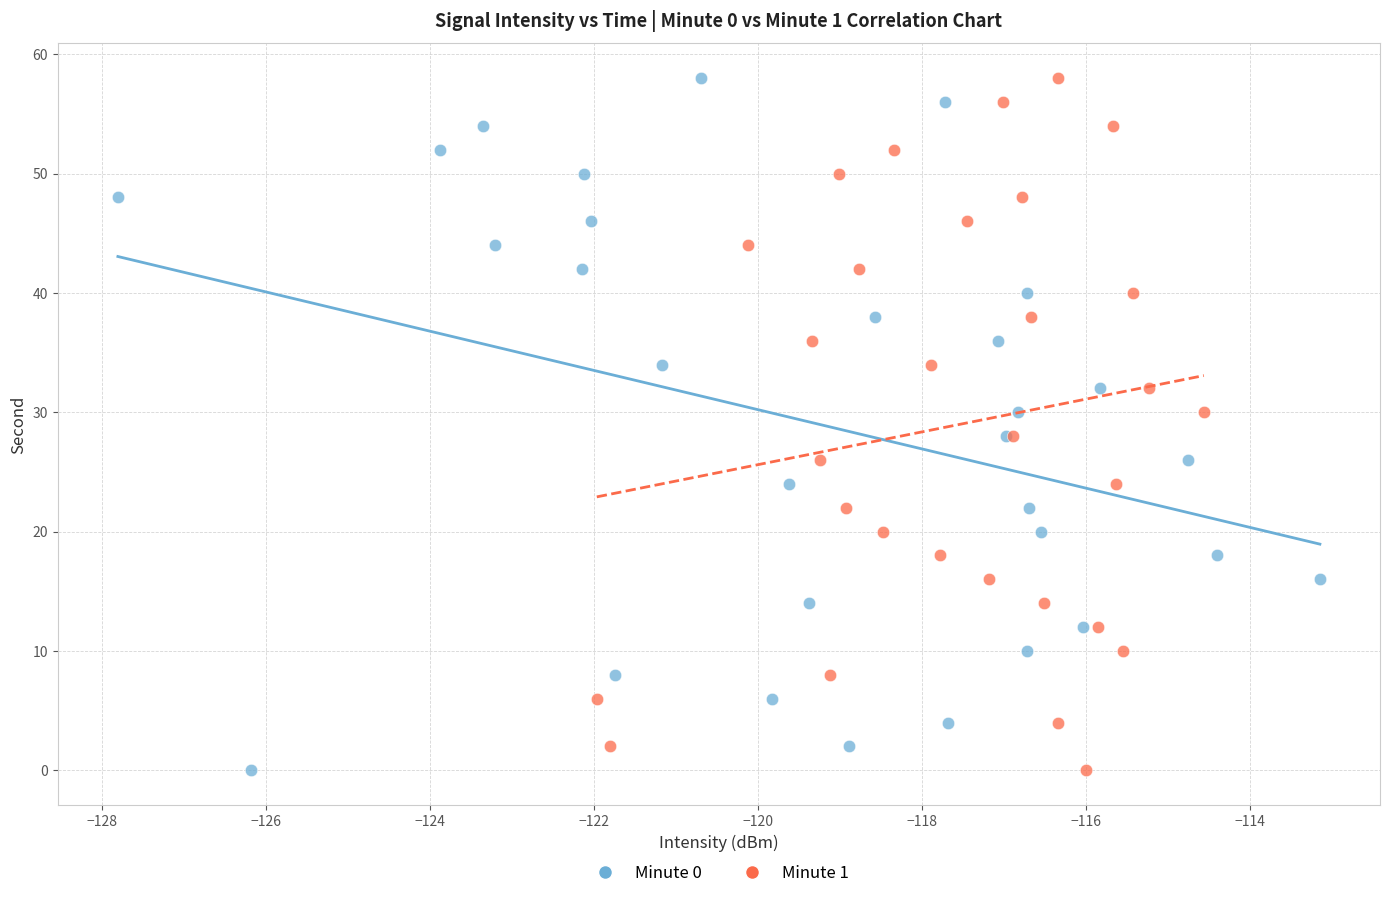

What are all the series names shown in the legend?

Minute 0, Minute 1